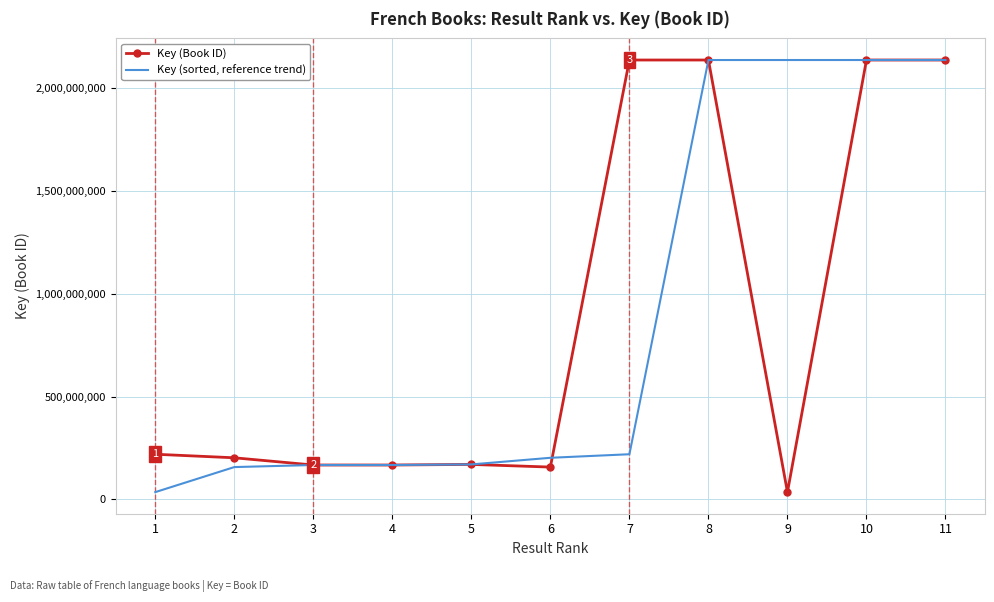

Which category has the lowest value in the Key (Book ID) series?

9